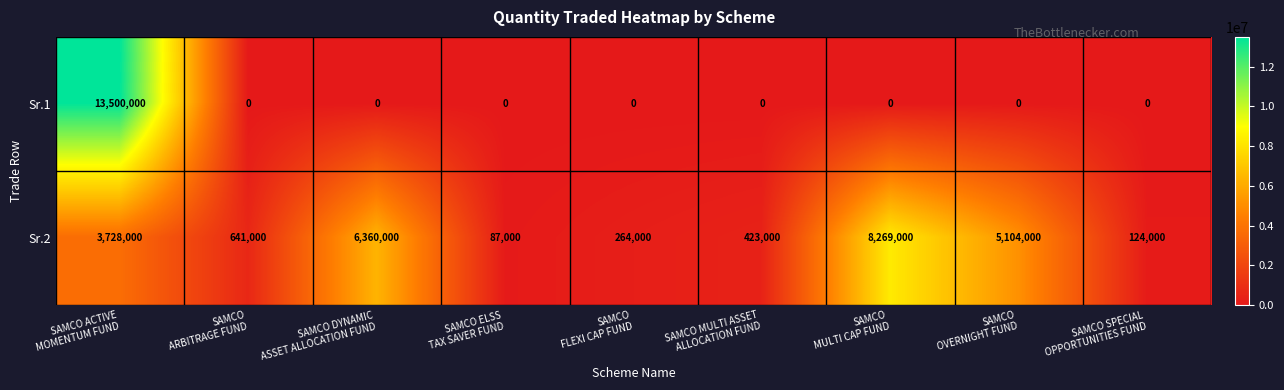

What is the maximum value shown in the chart?

13500000